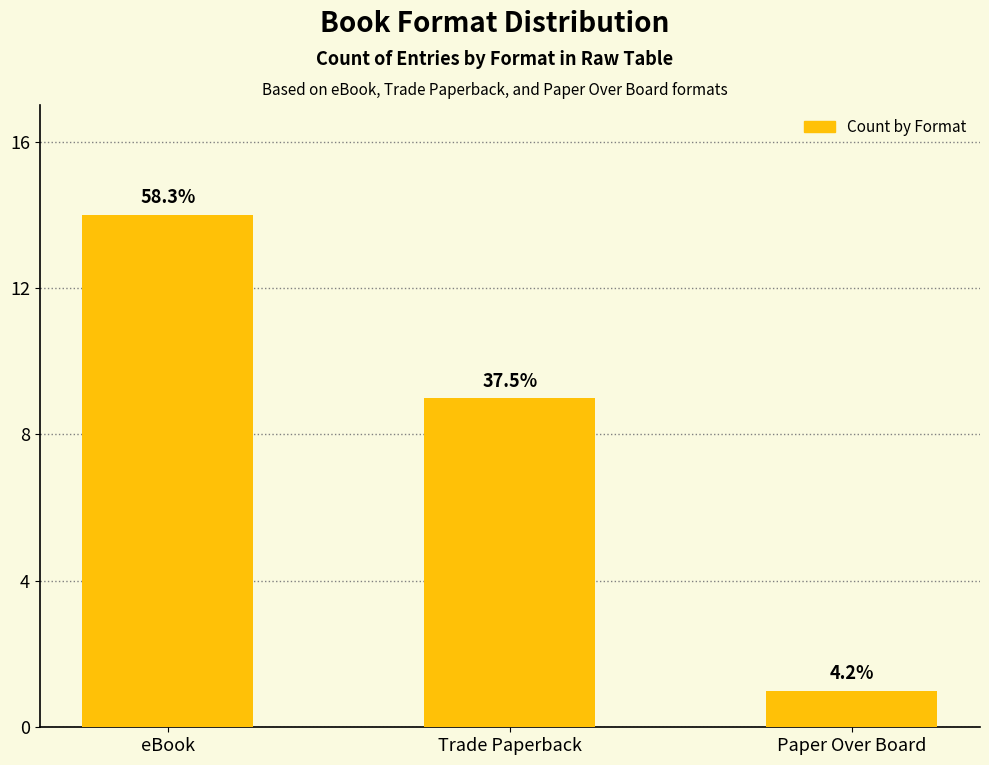

Are the bars horizontal?

No